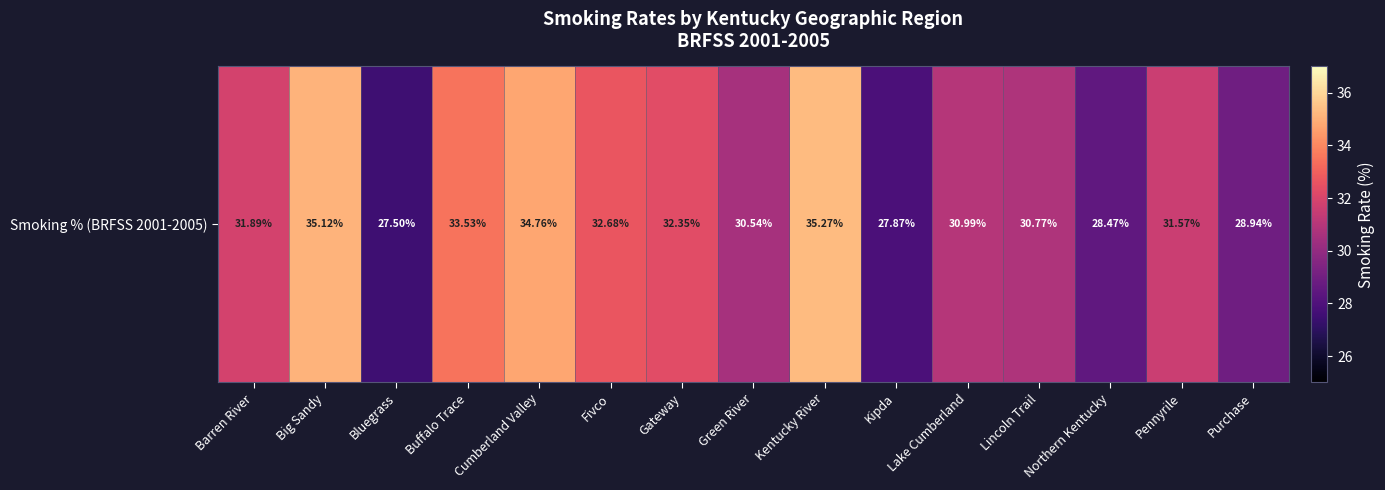

What is the change in value from Buffalo Trace to Gateway?

-1.2